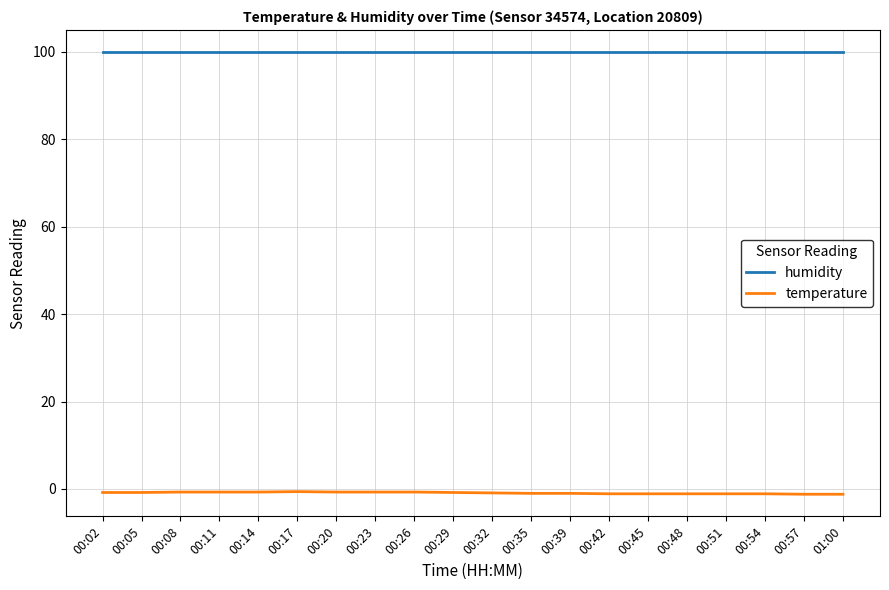

At how many categories does at least one series exceed 11?

20